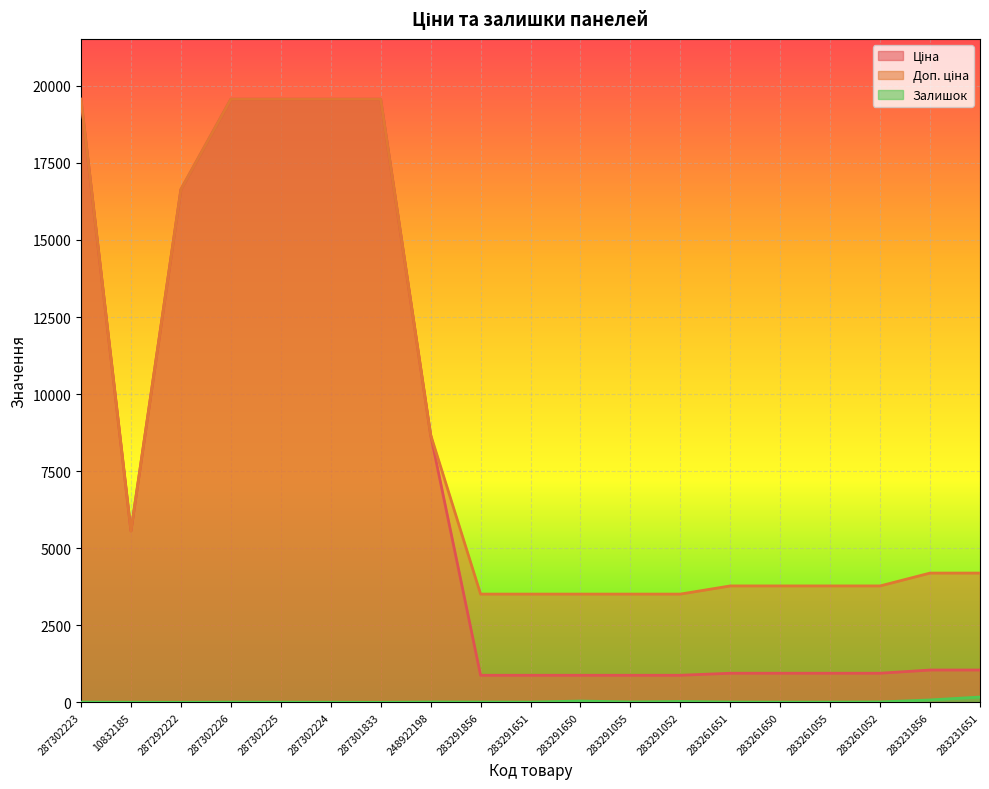

Rank the series at 287301833 from highest to lowest value.

Ціна, Доп. ціна, Залишок